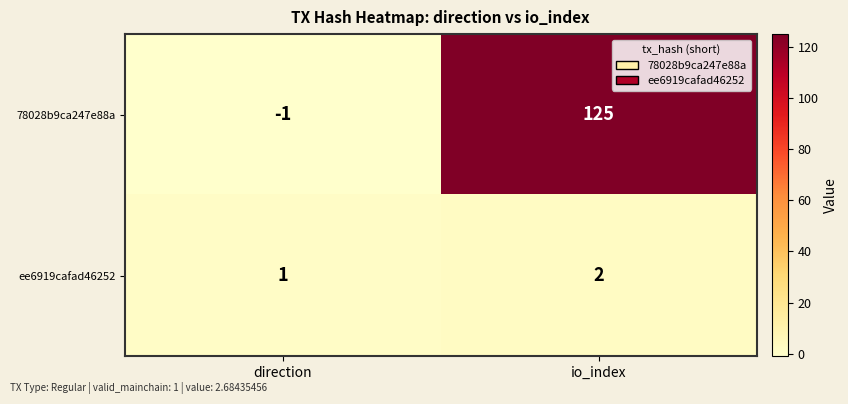

What is the difference between the 78028b9ca247e88a values at direction and io_index?

126